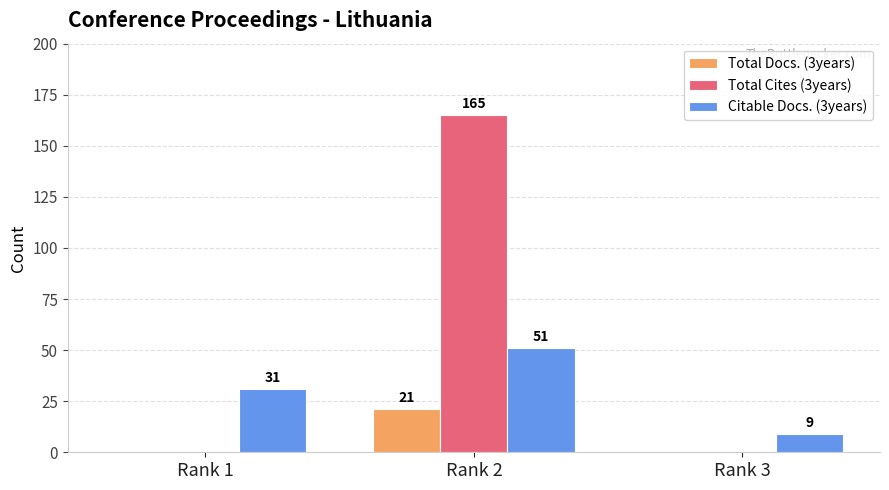

At which category does the chart reach its peak across all series?

Rank 2